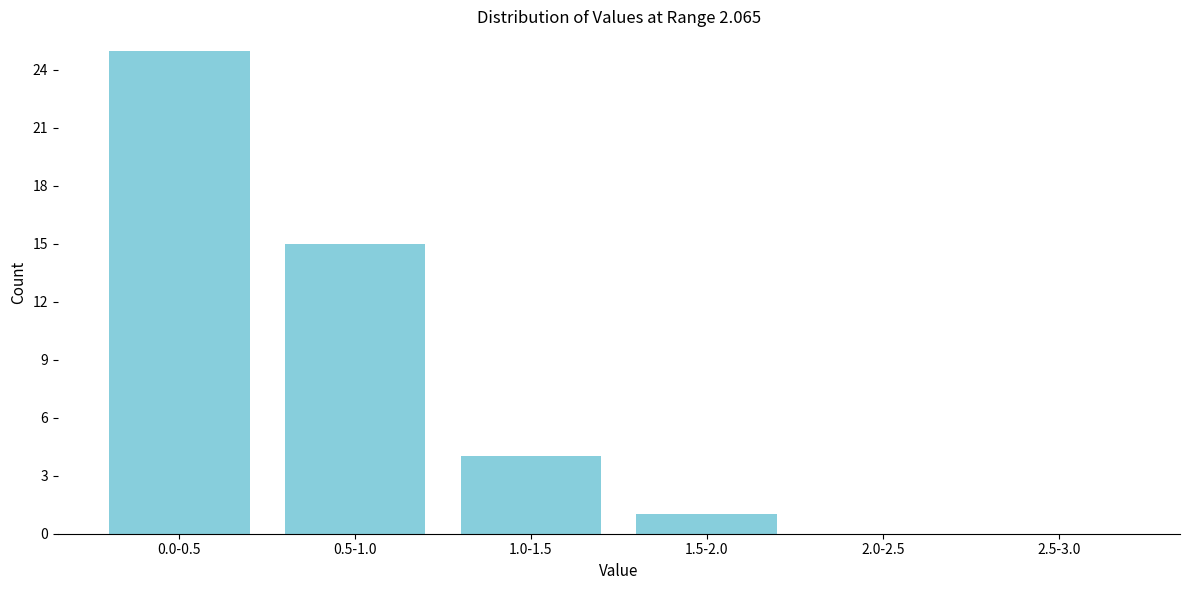

Reading left to right, list all the values displayed in this chart.

0.0-0.5=25	0.5-1.0=15	1.0-1.5=4	1.5-2.0=1	2.0-2.5=0	2.5-3.0=0